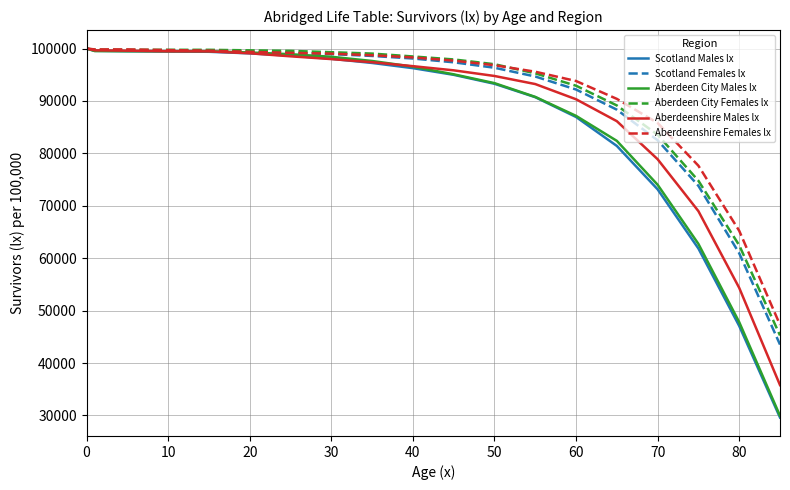

What is the minimum value shown in the chart?

29598